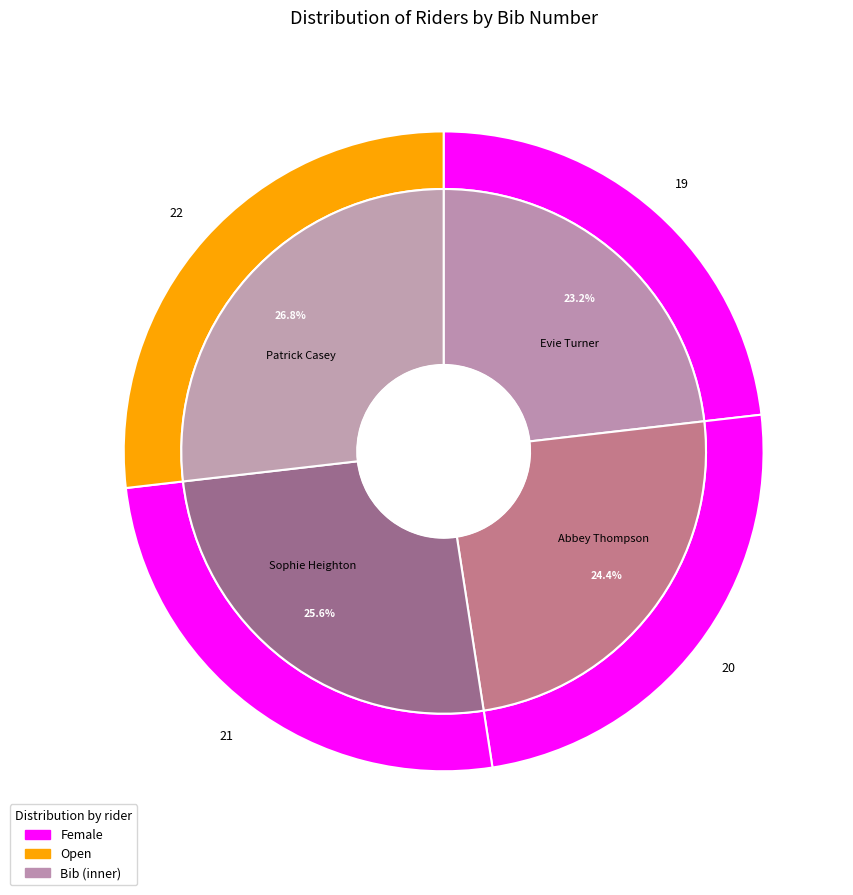

How many segments does this pie chart have?

4